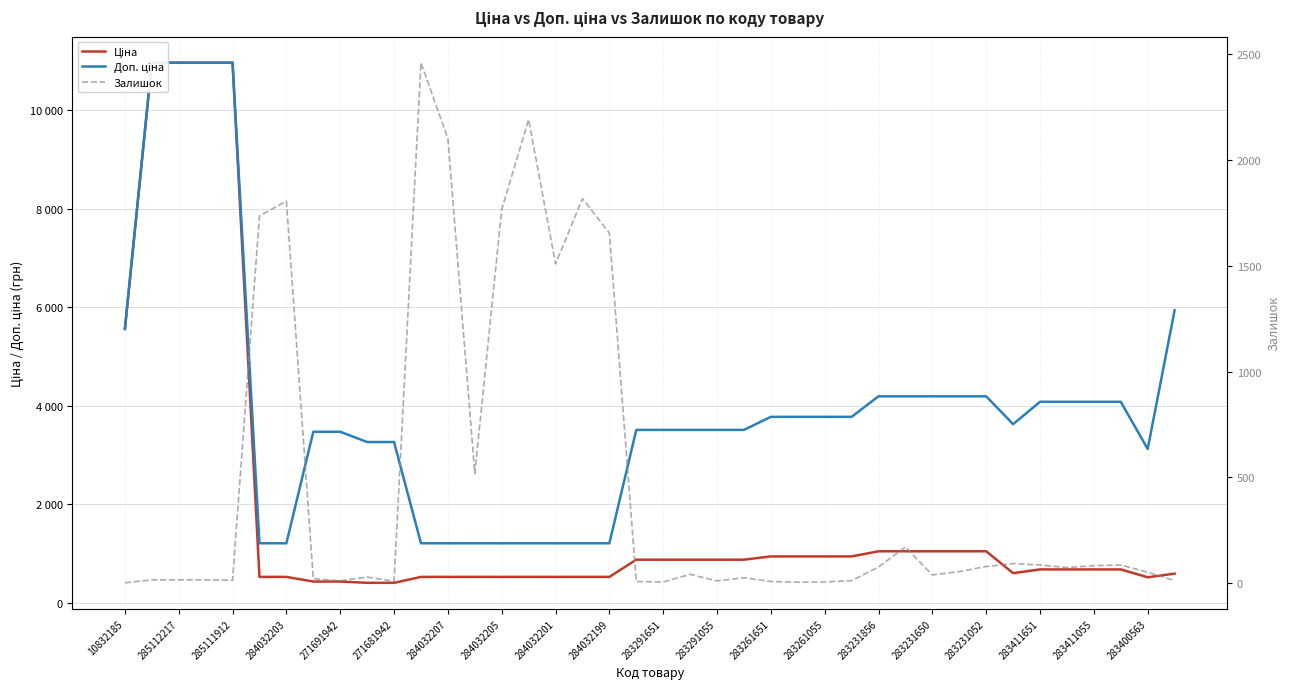

Rank the series by their average value, from lowest to highest.

Залишок, Ціна, Доп. ціна